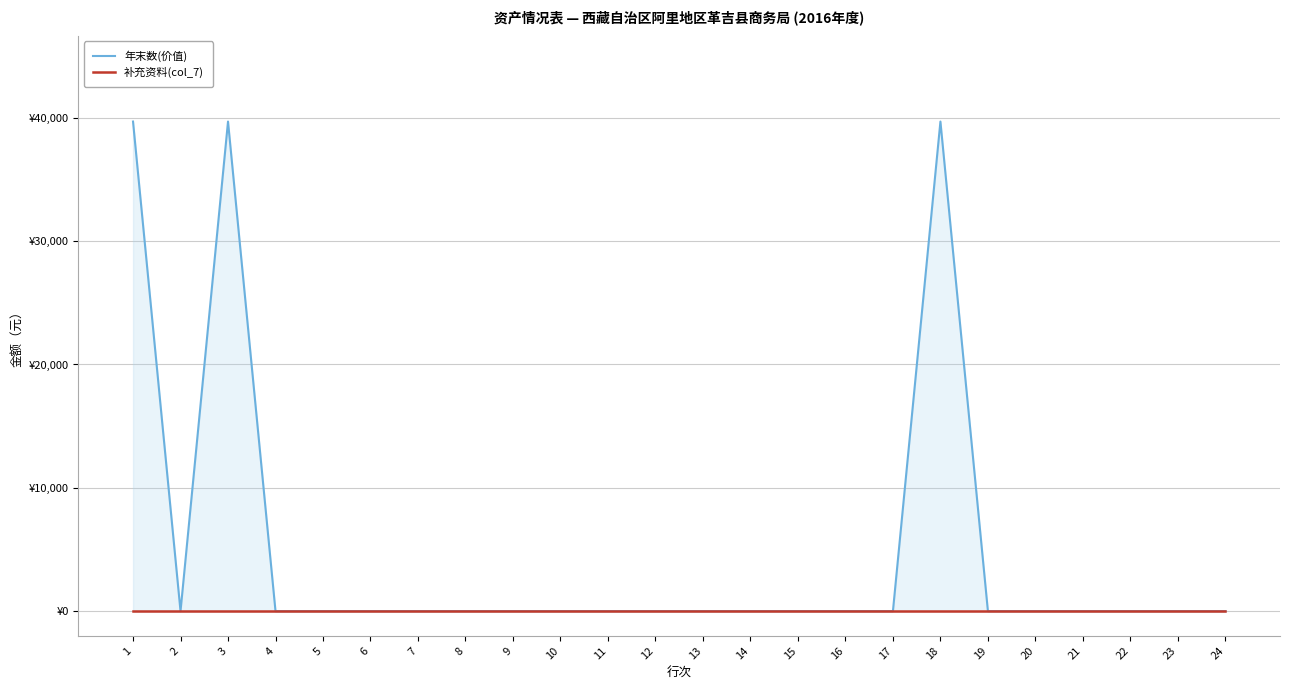

How many lines are shown in the chart?

2